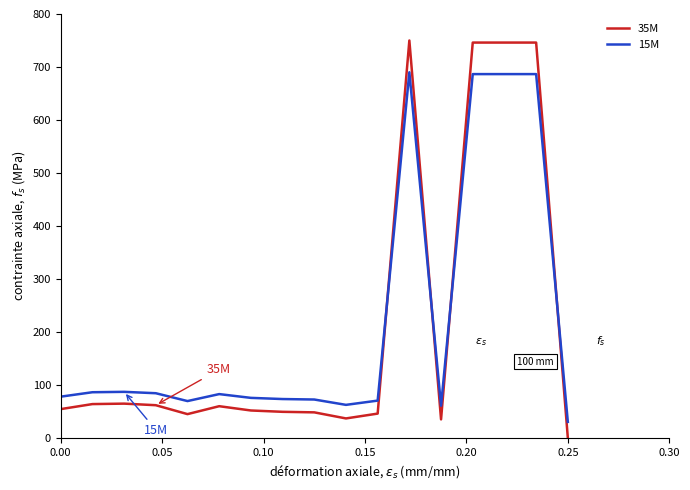

Which series has the largest range (max minus min)?

35M